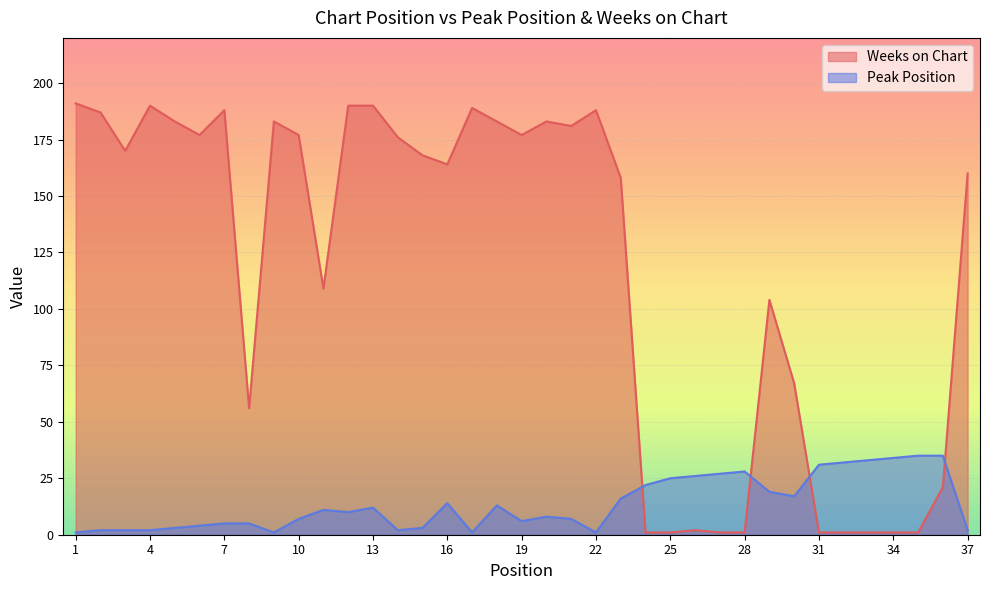

How many times do Weeks on Chart and Peak Position cross each other?

4